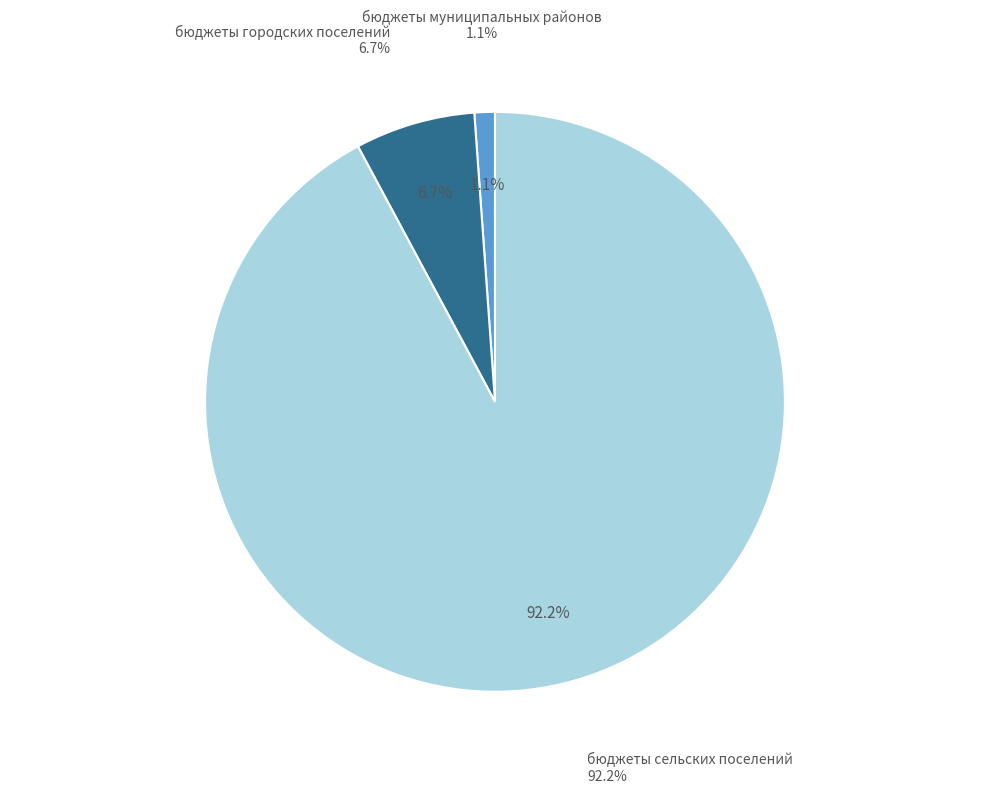

True or false: бюджеты сельских поселений accounts for 86% of the total.

False